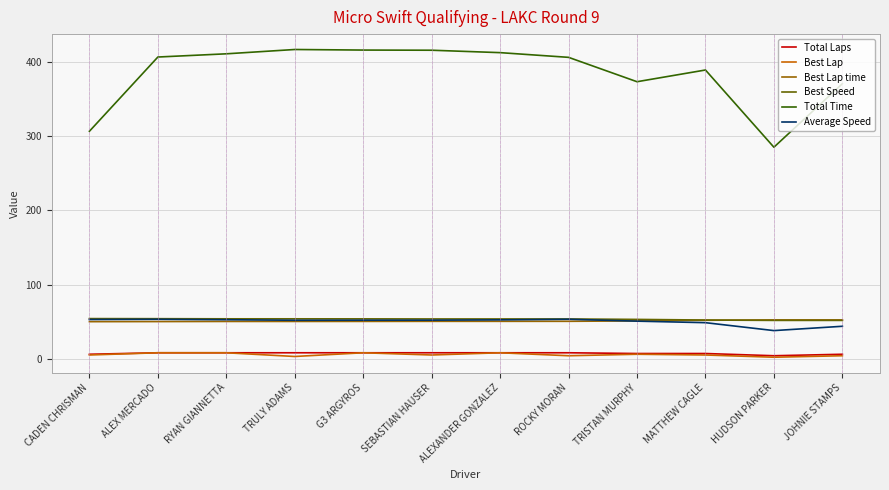

Which series has the largest range (max minus min)?

Total Time